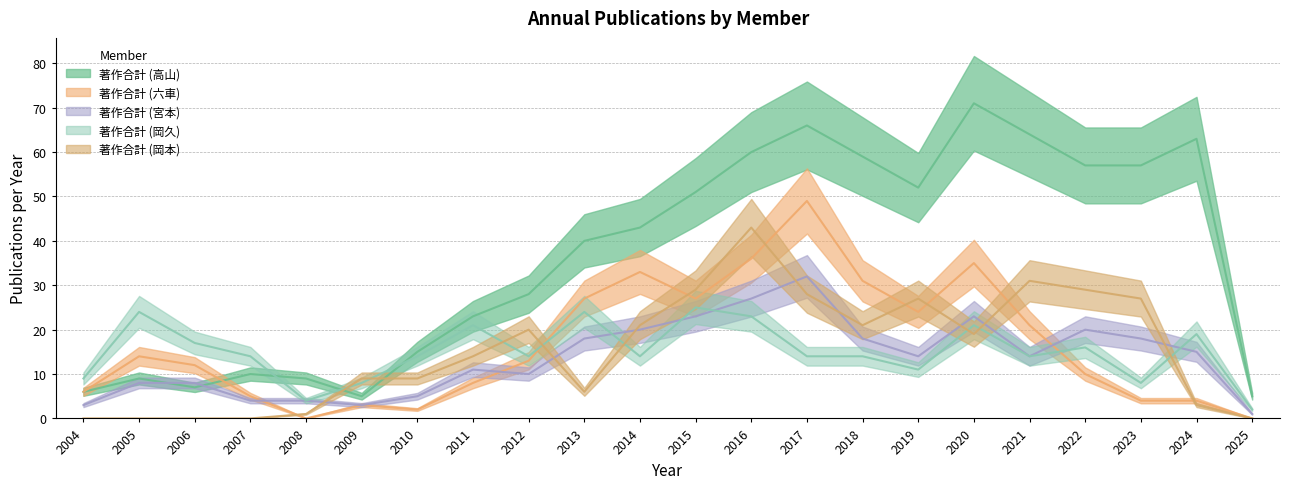

How many interior local valleys does the 著作合計 (高山) series have?

3